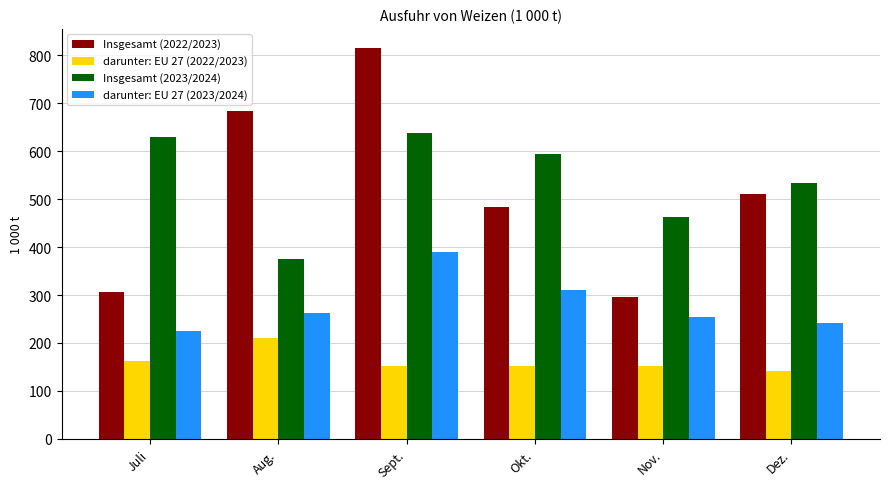

How many groups of bars are there?

6